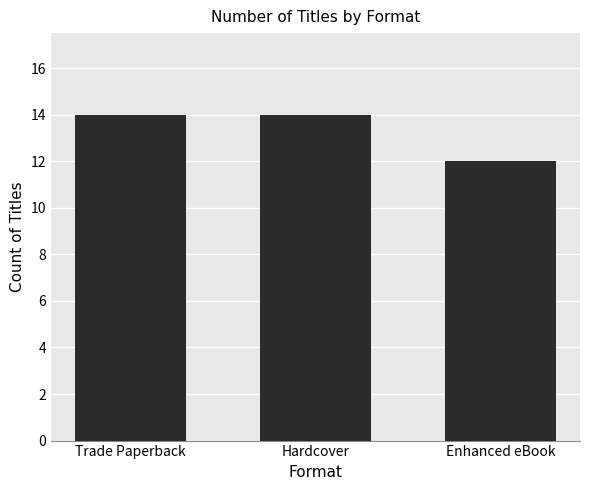

The chart shows a value of 20 at Trade Paperback. True or false?

False